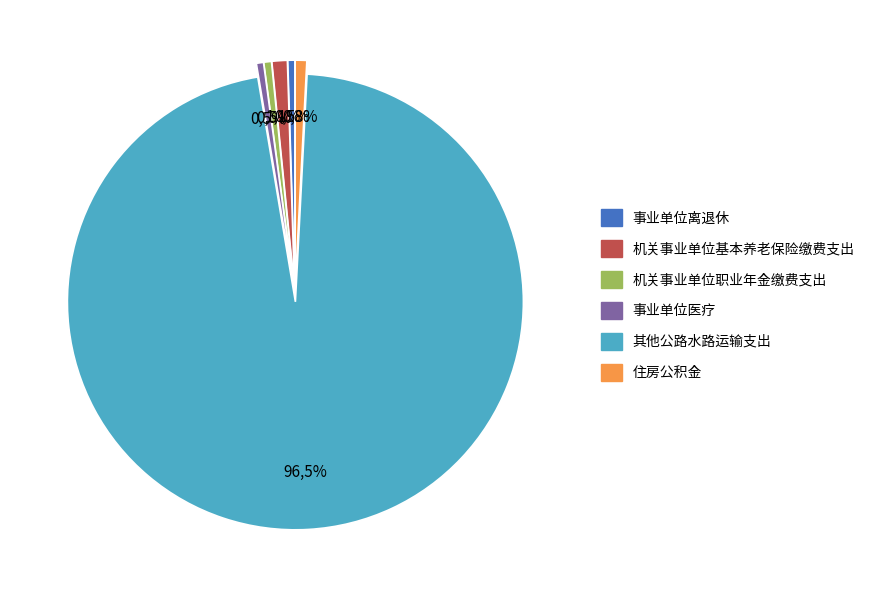

Count the number of slices in the pie.

6